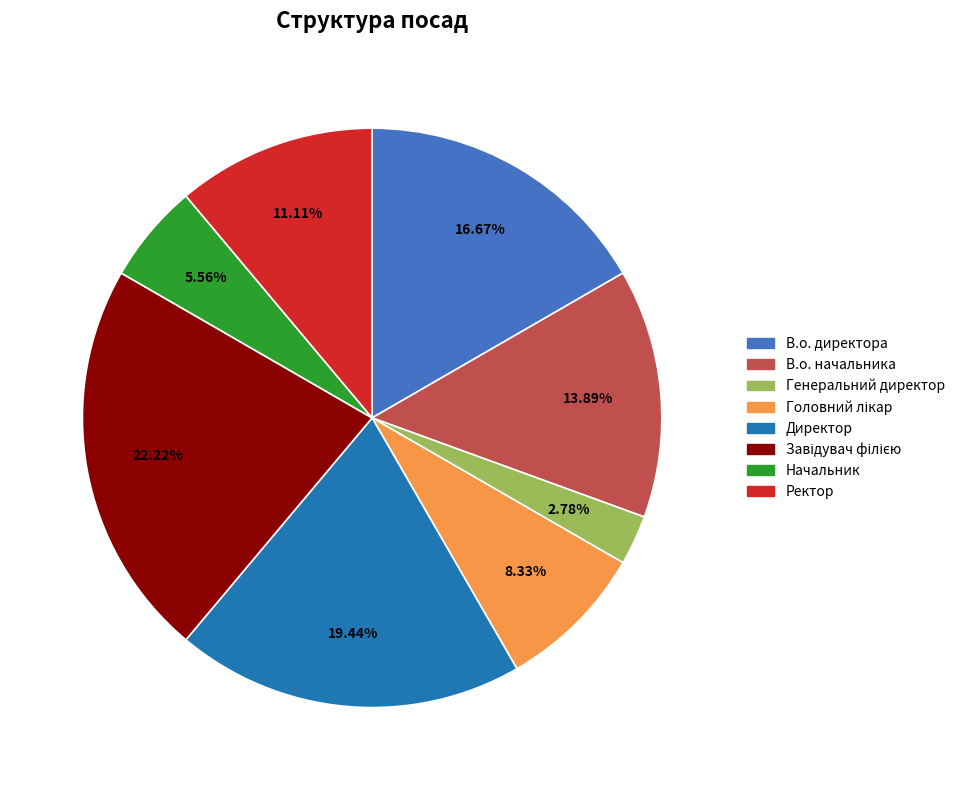

Is it true that Ректор is 18% of the pie?

False